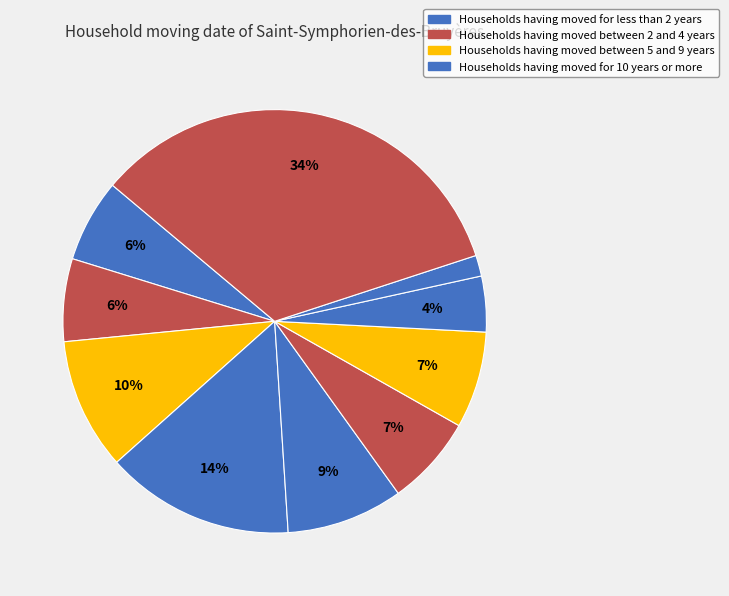

How many slices are in this pie chart?

10